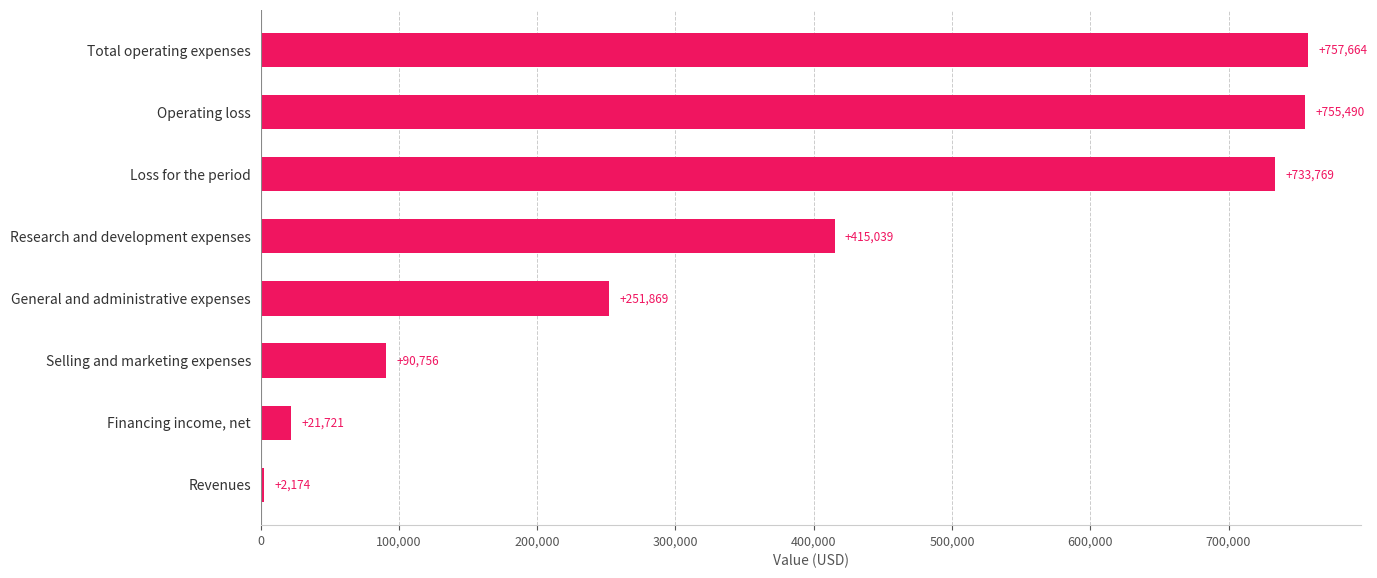

What is the sum of all values?

3028482